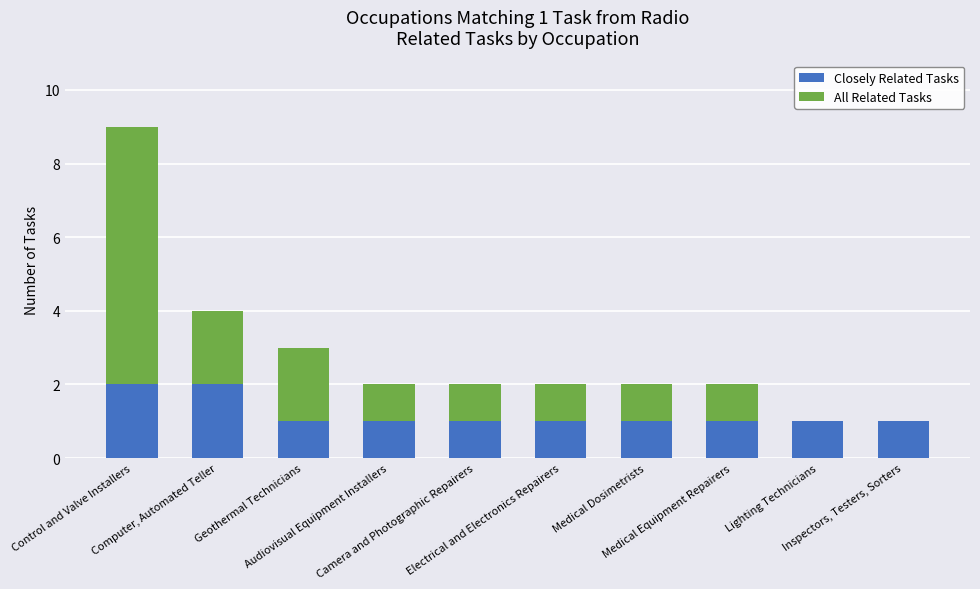

What are all the series names shown in the legend?

Closely Related Tasks, All Related Tasks